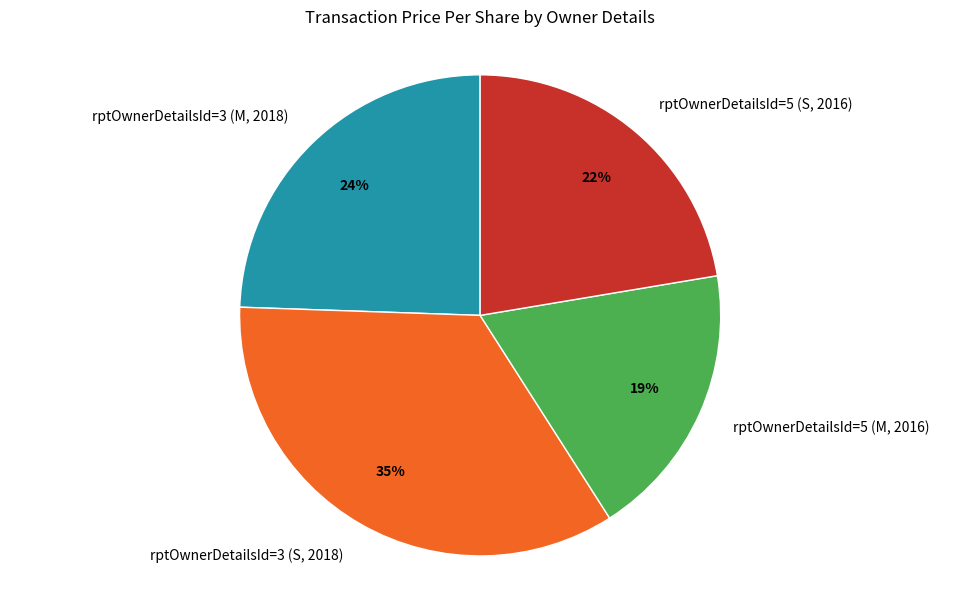

What is the ratio of the value at rptOwnerDetailsId=5 (S, 2016) to the value at rptOwnerDetailsId=3 (S, 2018)?

0.6